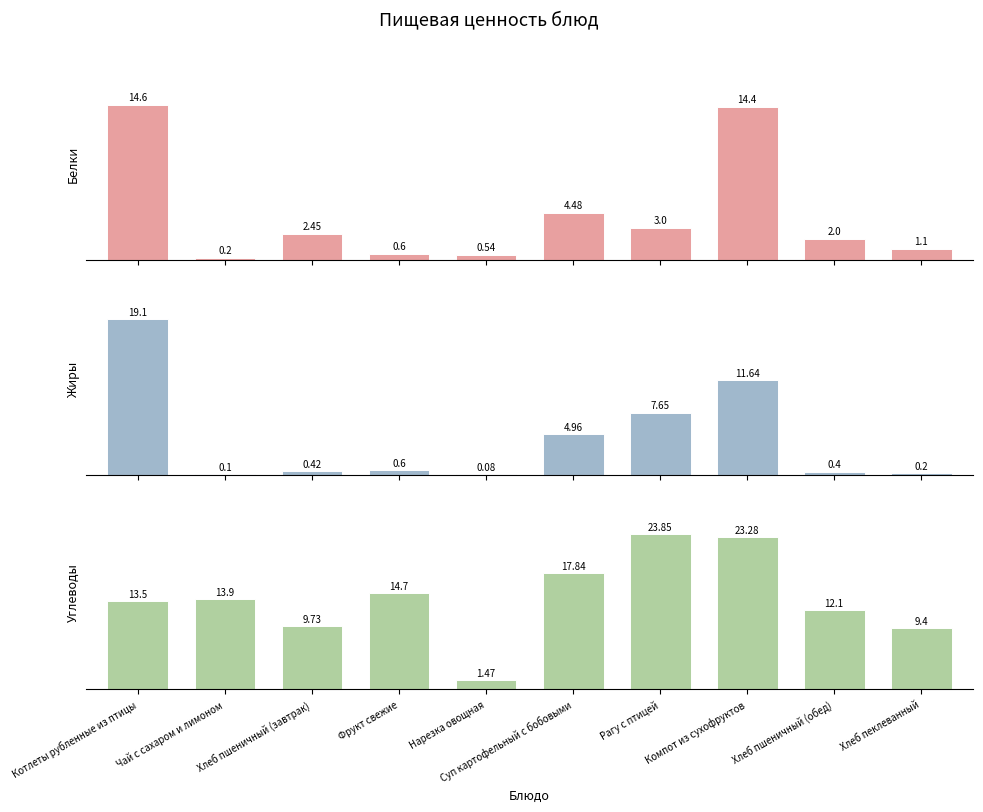

What is the difference between the highest and lowest values at Котлеты рубленные из птицы?

5.6